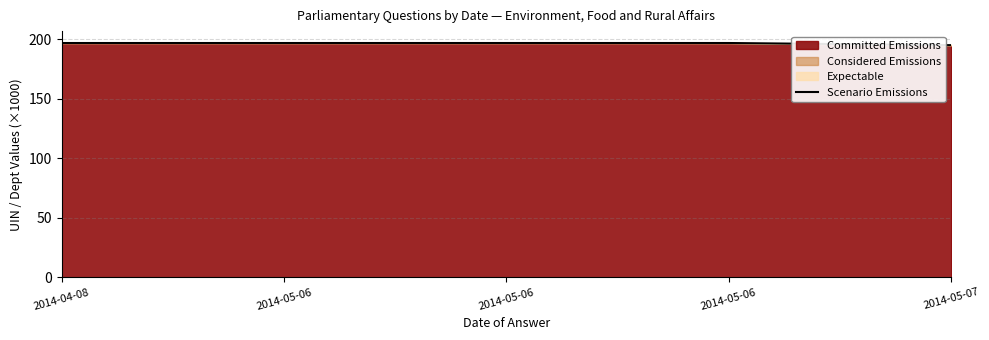

True or false: the data shows 195.1 at 2014-05-07.

True